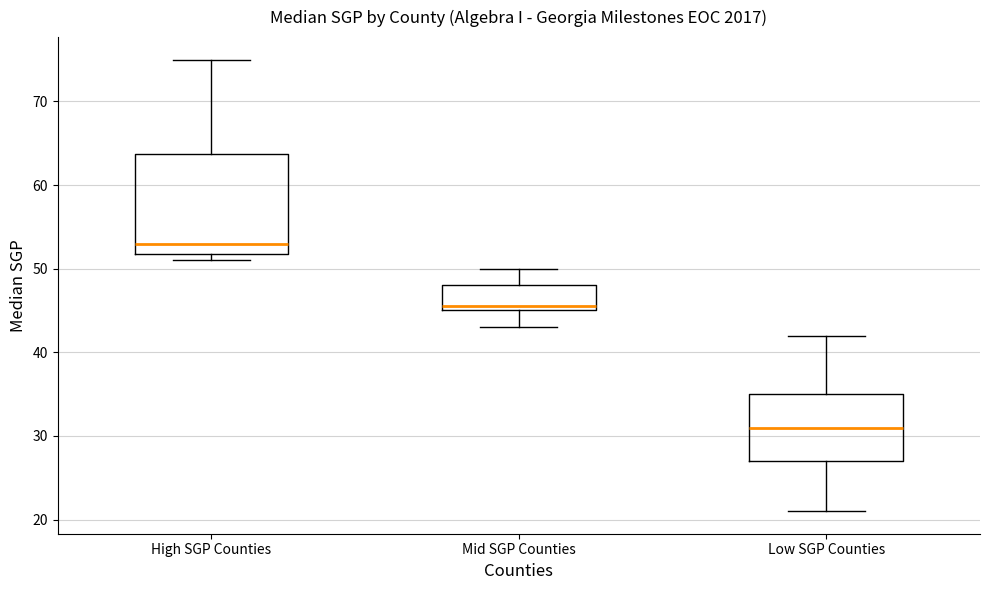

Comparing the boxes themselves (not the whiskers), which one is the tallest?

High SGP Counties